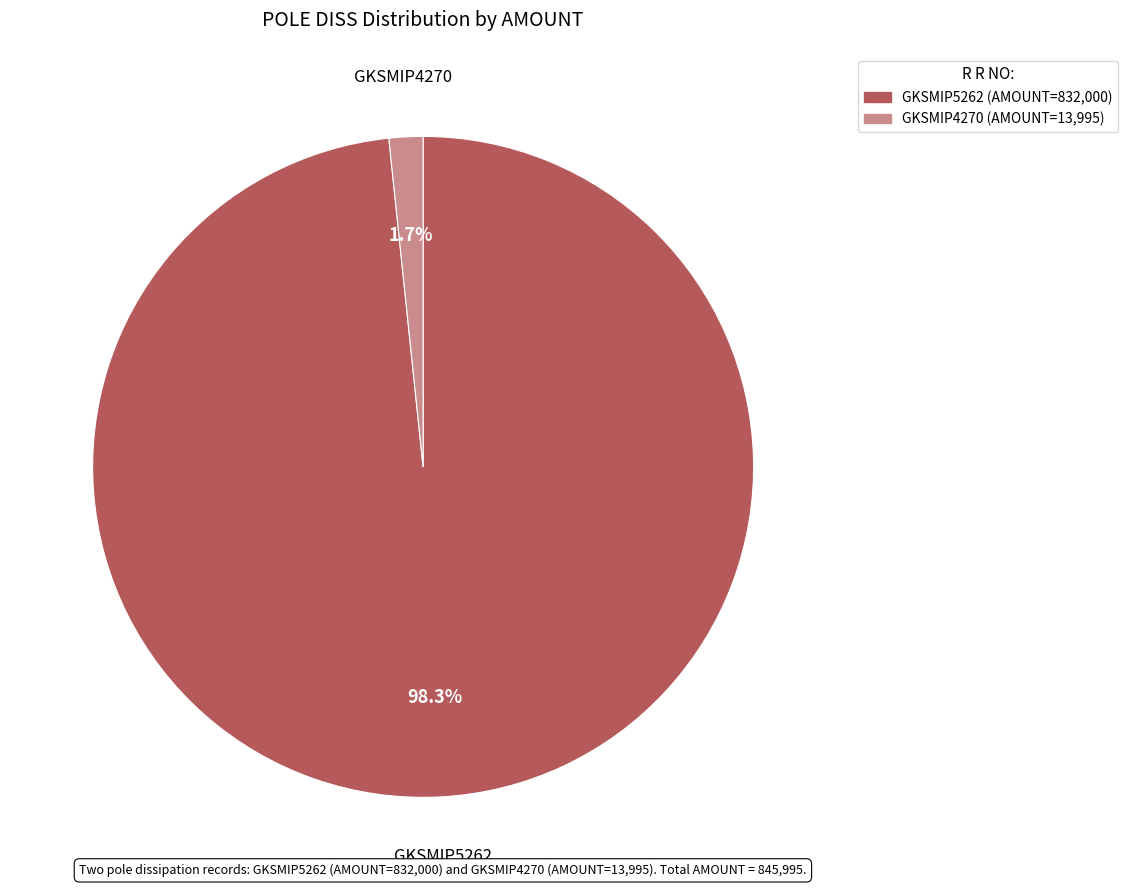

Does any single category account for the majority?

Yes